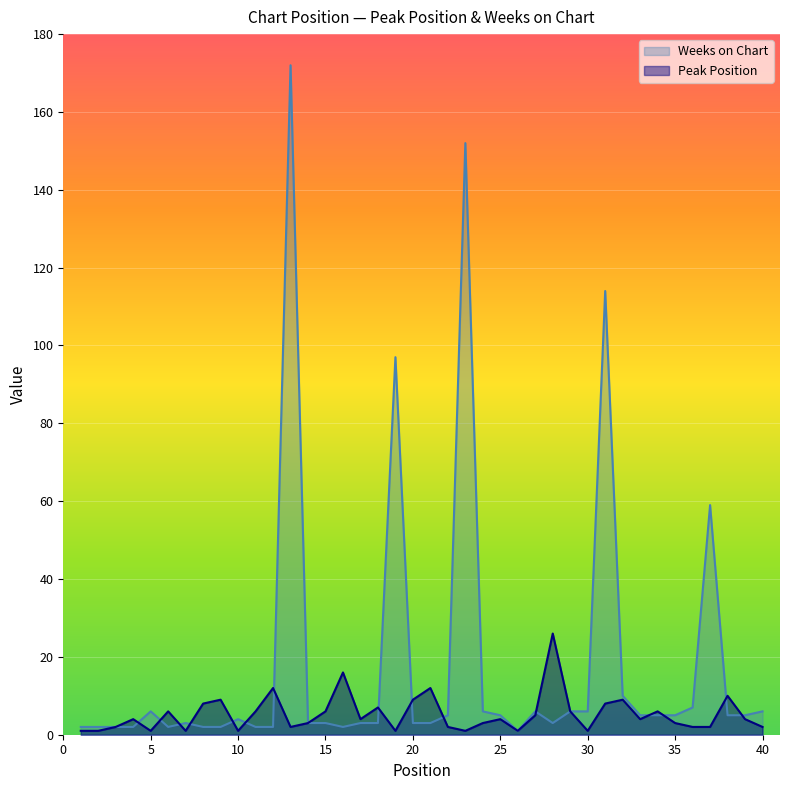

What are all the series names shown in the legend?

Weeks on Chart, Peak Position